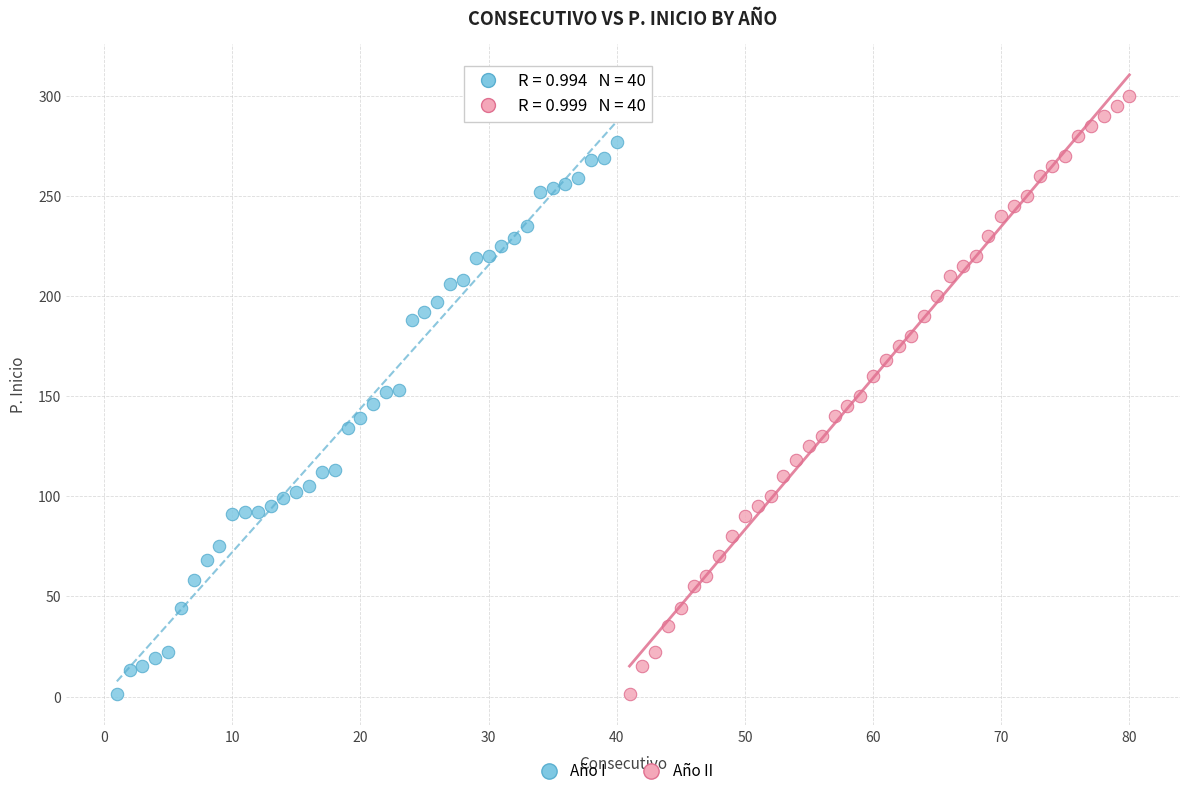

Which series has the largest Y range (max minus min)?

Año II